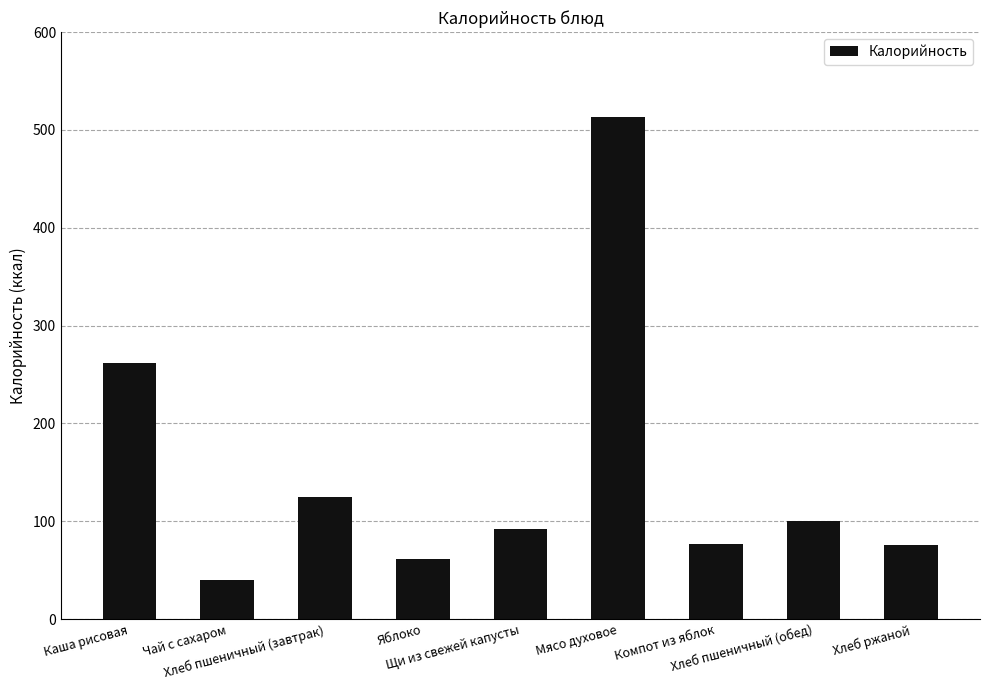

Which label corresponds to the largest value in the chart?

Мясо духовое